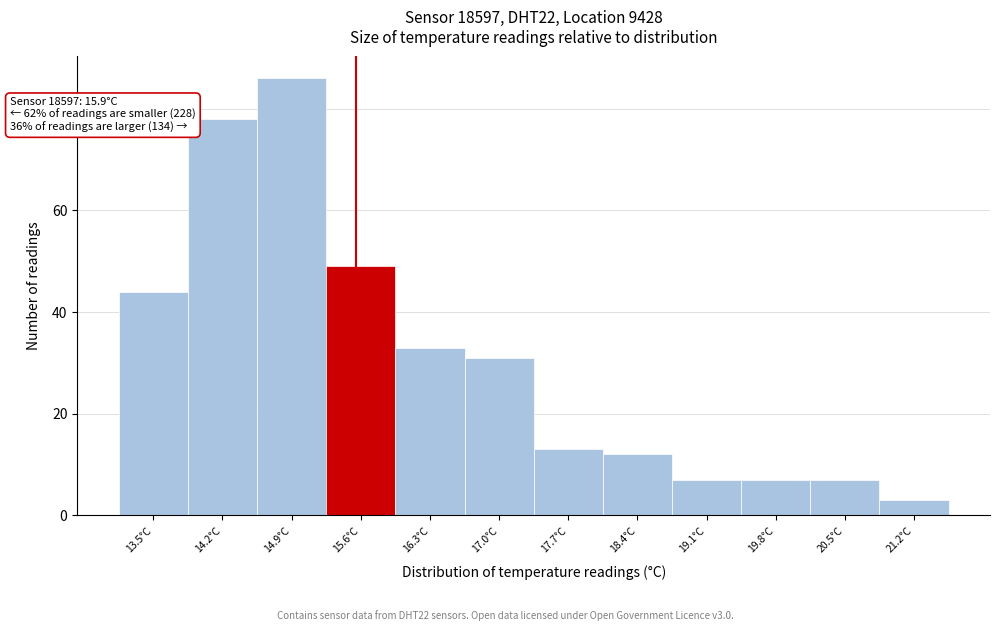

Reading left to right, extract all data points from this chart.

44	78	86	49	33	31	13	12	7	7	7	3